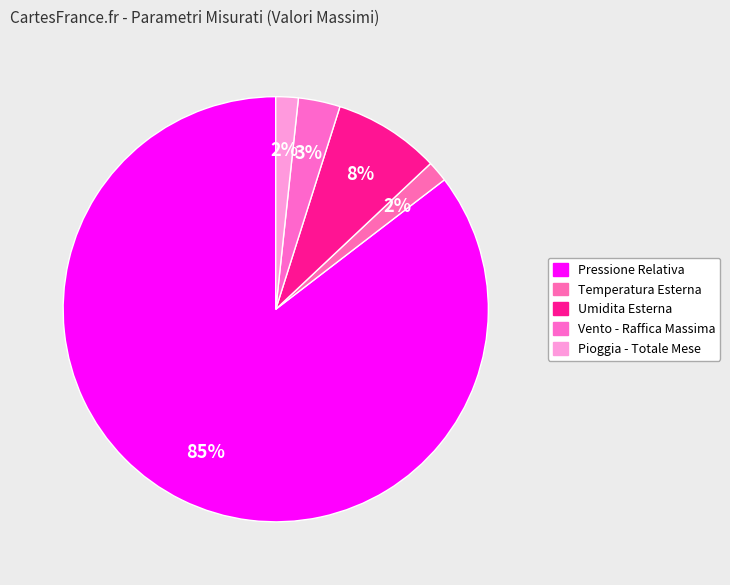

How many segments does this pie chart have?

5